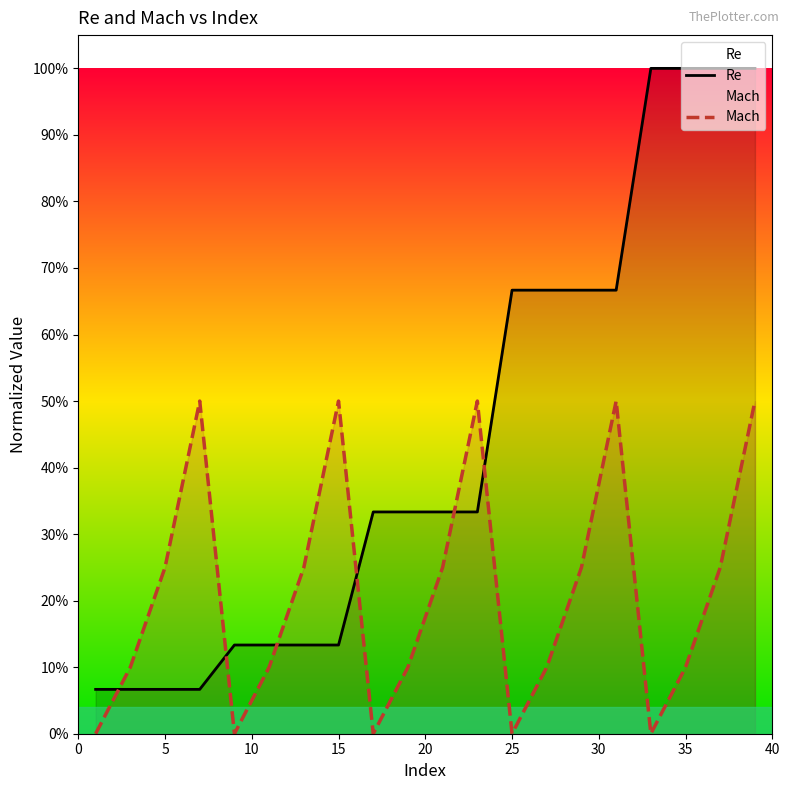

How many times do Mach and Re cross each other?

6